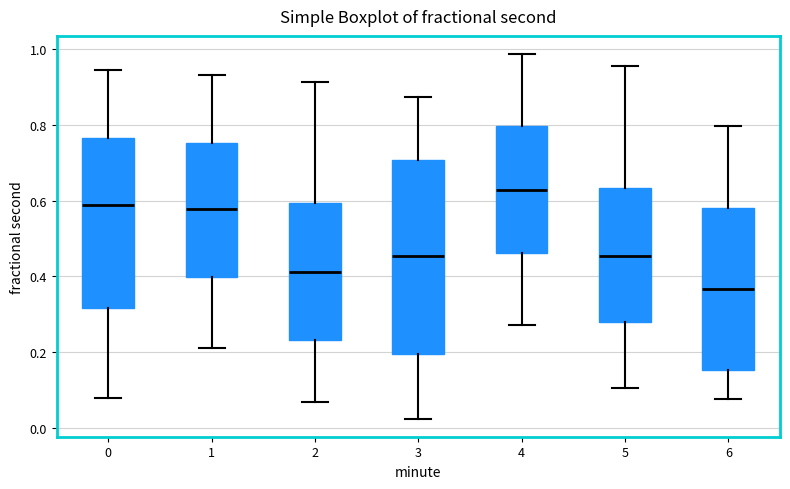

Reading left to right, read every box against the y-axis: the position of its median line, the range the box covers, and the ends of its whiskers. The values are not printed on the chart, so give them approximately, as read against the axis.

0: median 0.58, box 0.32 to 0.76, whiskers 0.08 to 0.94
1: median 0.58, box 0.40 to 0.76, whiskers 0.22 to 0.94
2: median 0.42, box 0.24 to 0.60, whiskers 0.06 to 0.92
3: median 0.46, box 0.20 to 0.70, whiskers 0.02 to 0.88
4: median 0.62, box 0.46 to 0.80, whiskers 0.28 to 0.98
5: median 0.46, box 0.28 to 0.64, whiskers 0.10 to 0.96
6: median 0.36, box 0.16 to 0.58, whiskers 0.08 to 0.80